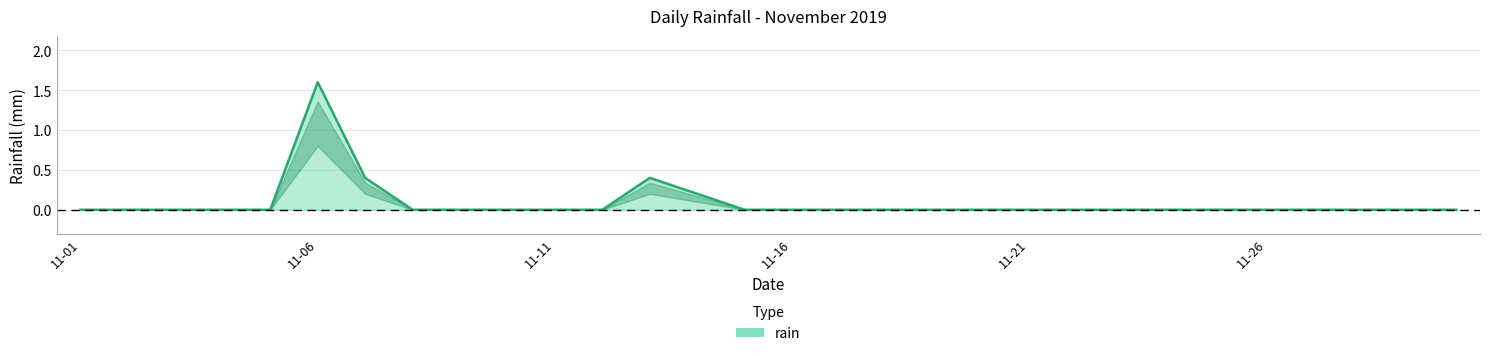

What is the difference between the maximum and minimum values?

1.6